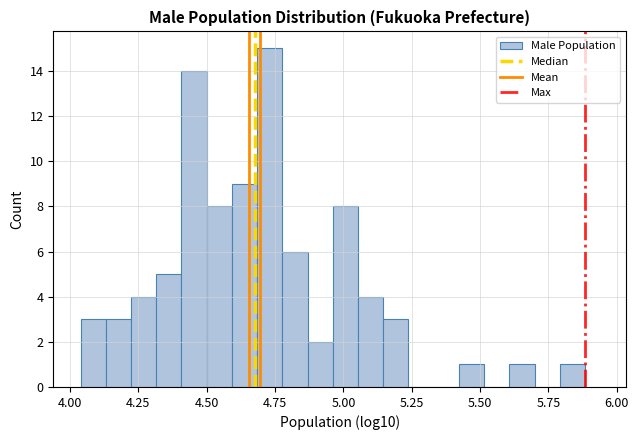

Read against the x-axis, roughly where is the centre of the tallest bar?

4.75